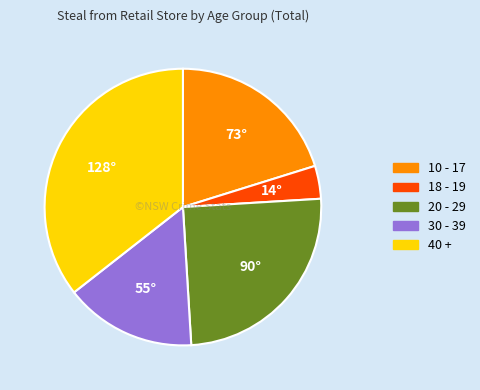

Combined, do 18 - 19 and 30 - 39 account for over 50%?

No